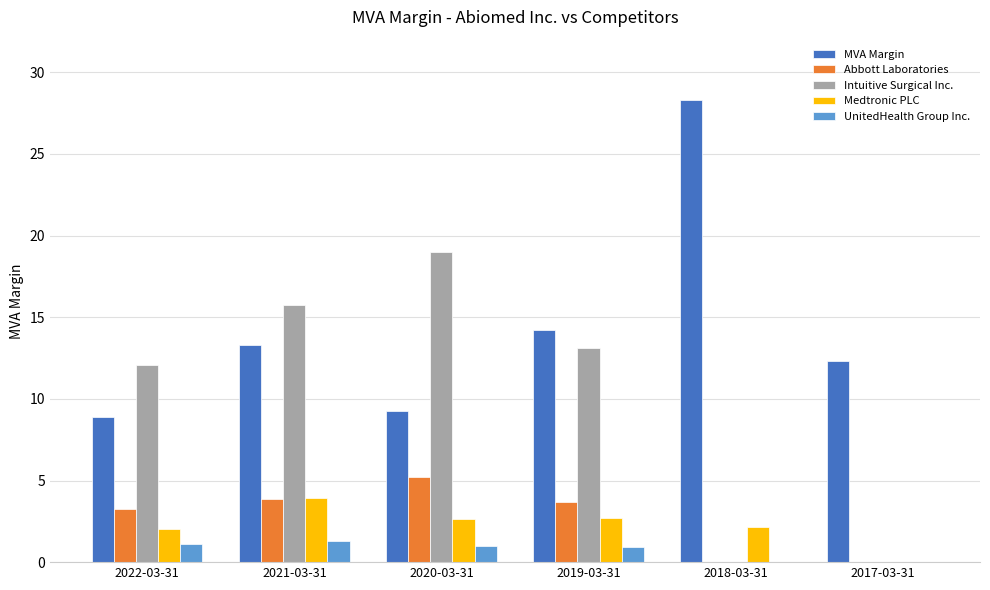

Is it true that Intuitive Surgical Inc. equals 0.0 at 2017-03-31?

True